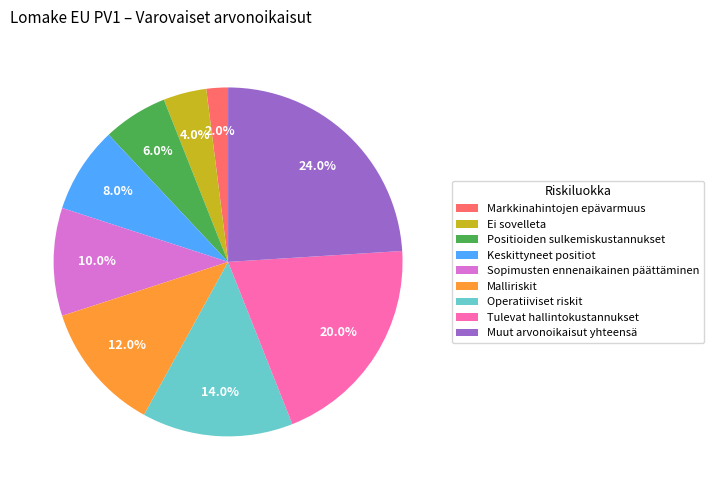

Do Keskittyneet positiot and Ei sovelleta together represent more than half of the pie?

No